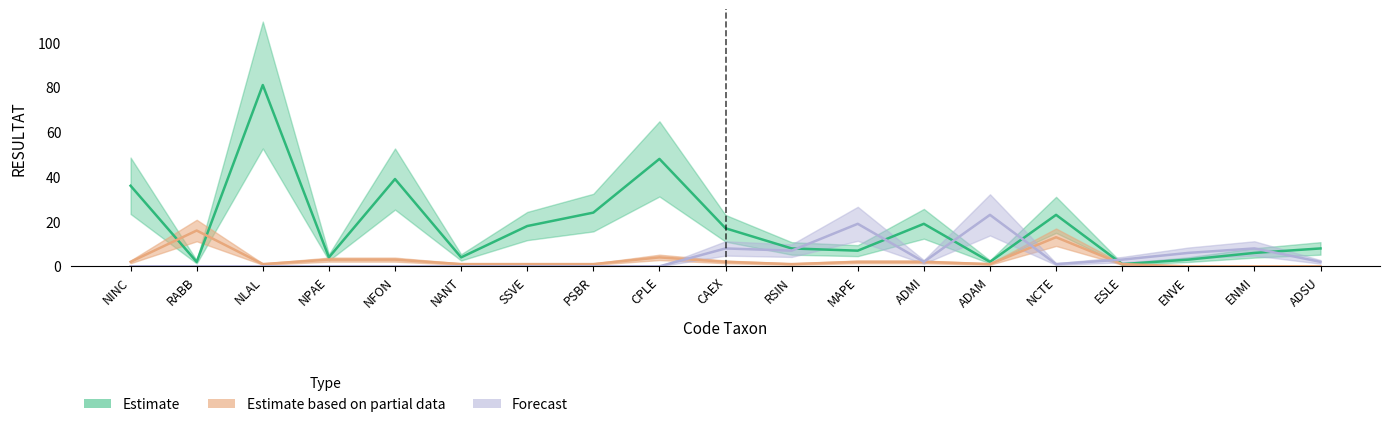

How many lines are shown in the chart?

3